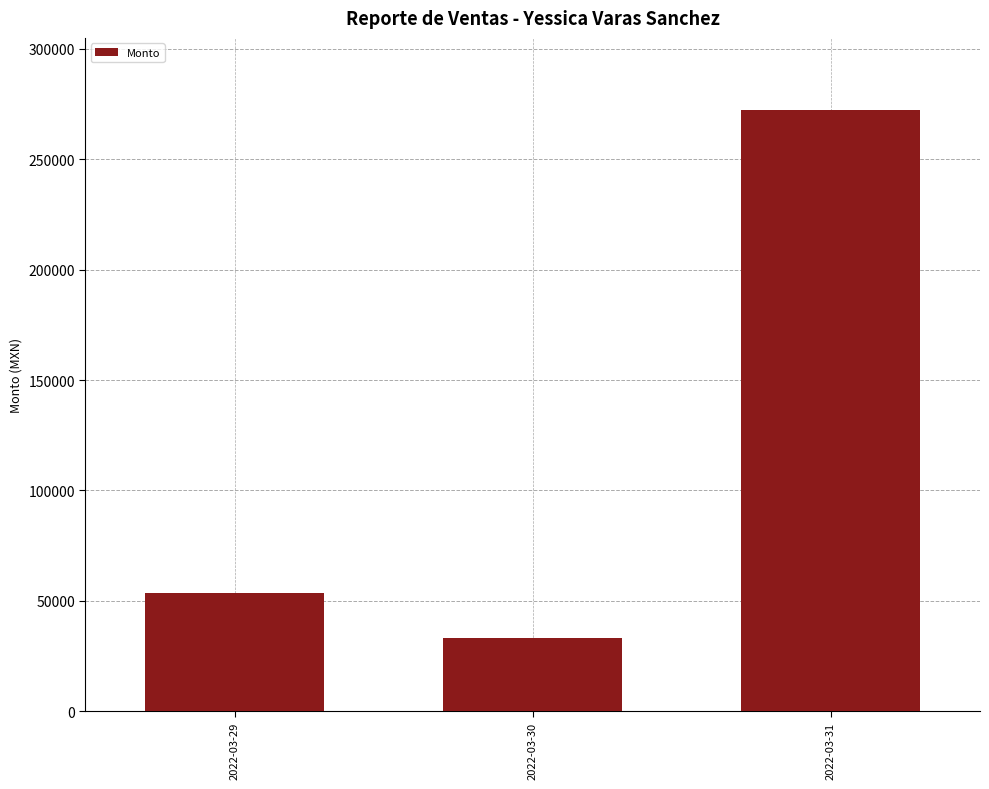

Rank the categories by value from lowest to highest.

2022-03-30, 2022-03-29, 2022-03-31